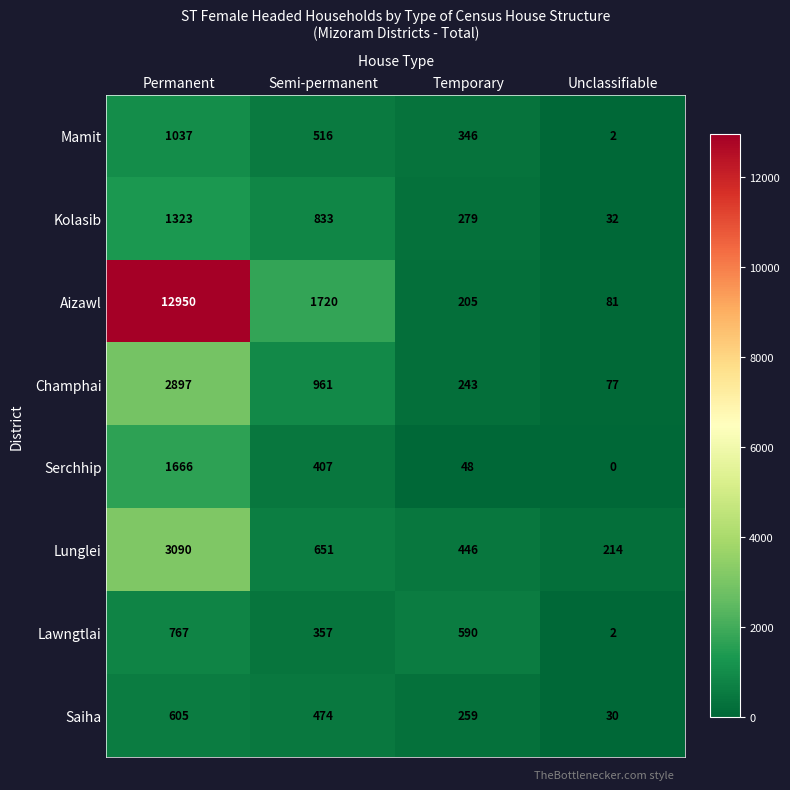

The value of Mamit at Temporary is 71. True or false?

False